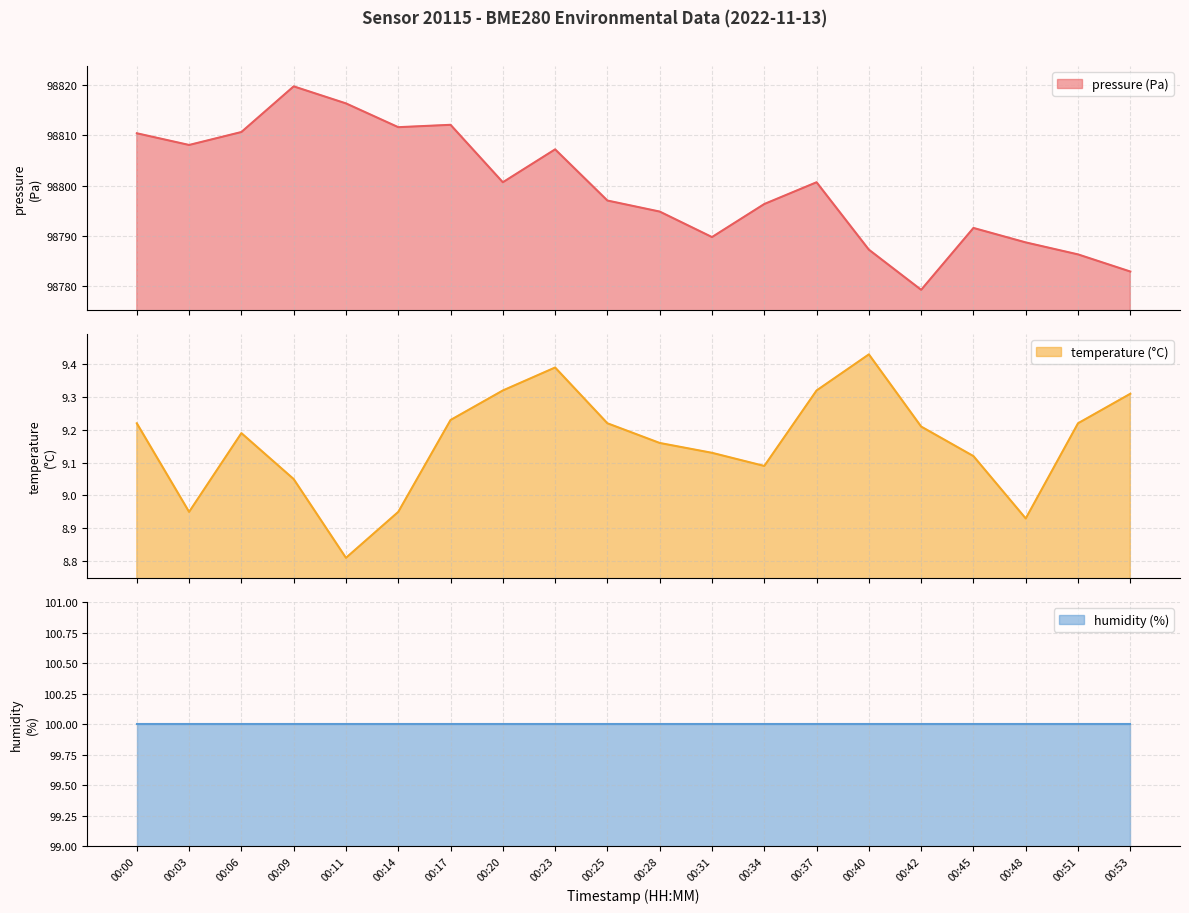

What is the minimum value shown in the chart?

8.8